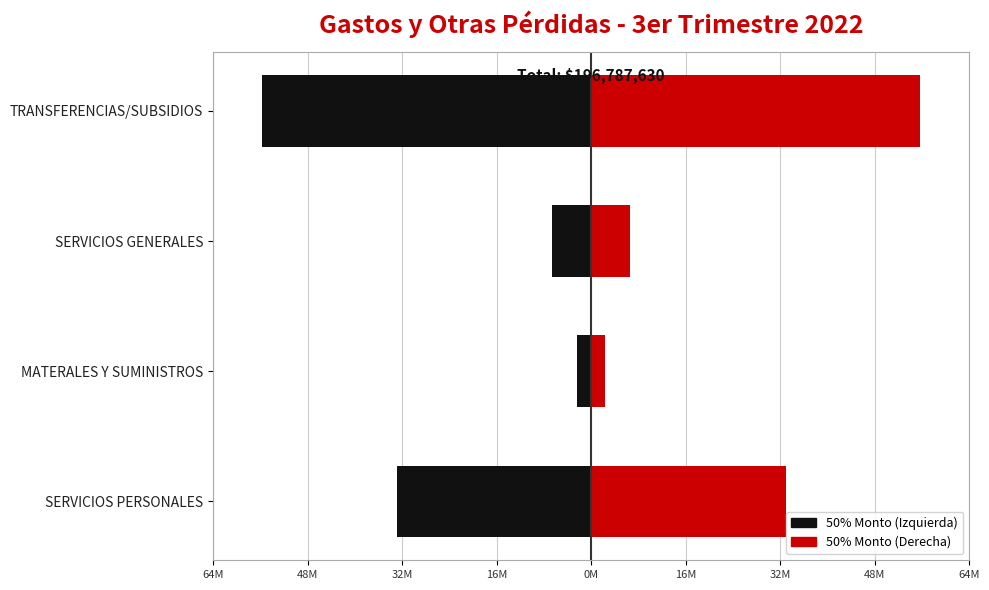

What is the value of the Desglose Derecha bar at the 4th from the left?

56116188.5